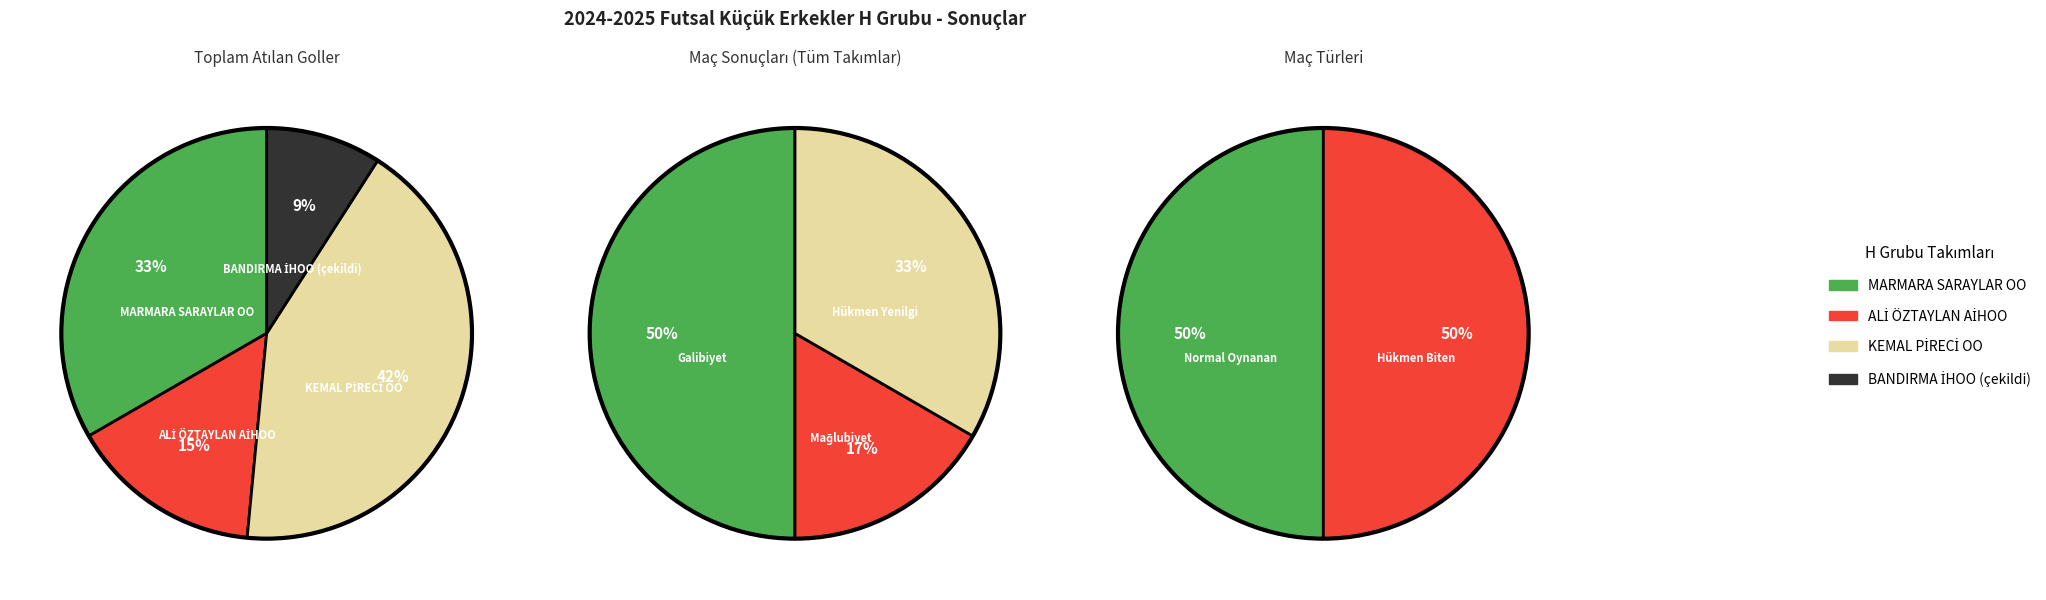

How many slices are in this pie chart?

3